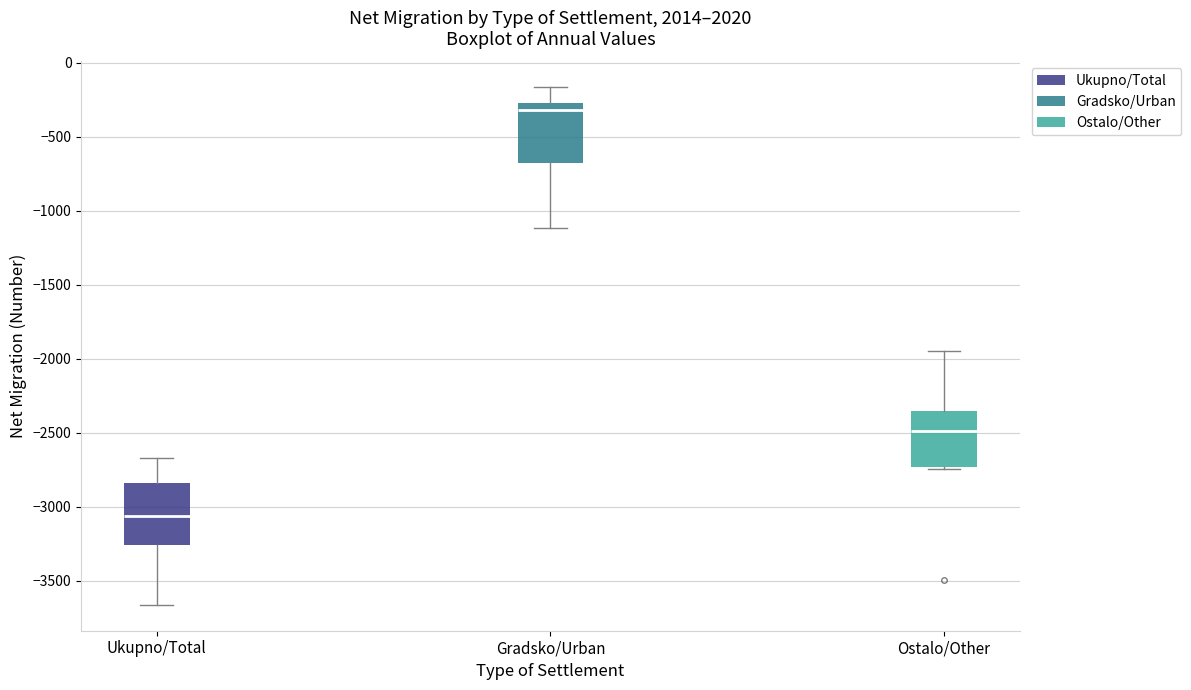

Which box has the highest median line?

Gradsko/Urban